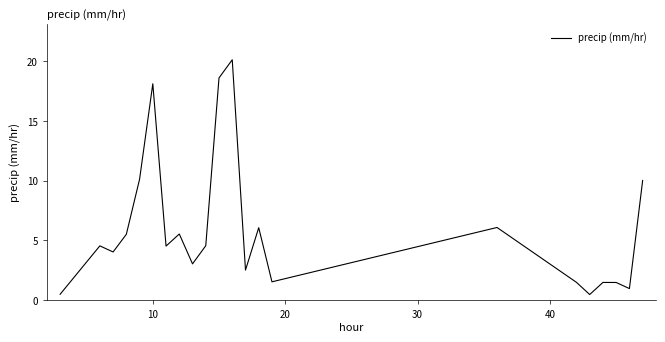

What is the difference between the maximum and minimum values?

19.6